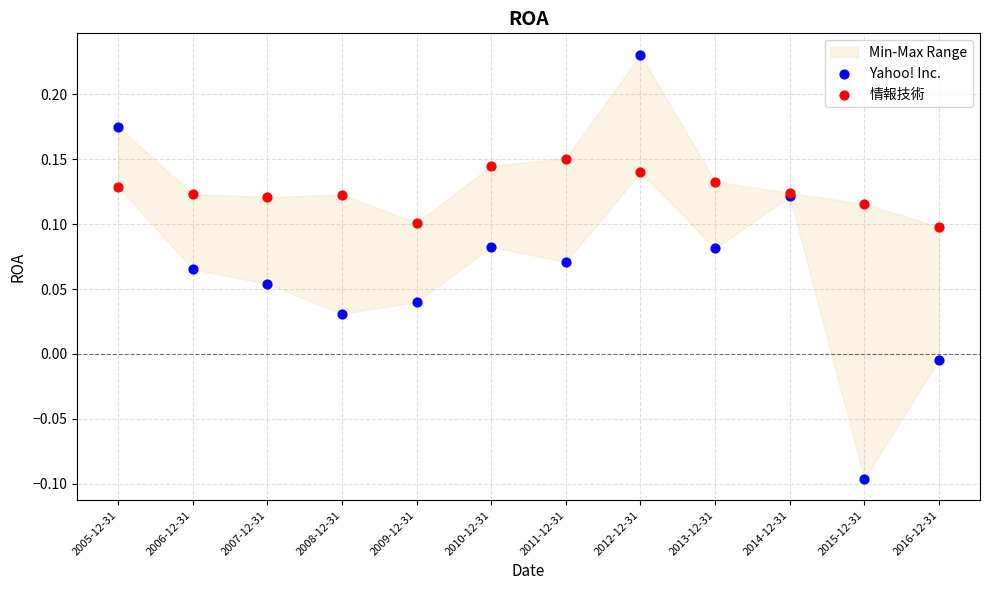

Which series has the widest spread of Y values?

Yahoo! Inc.